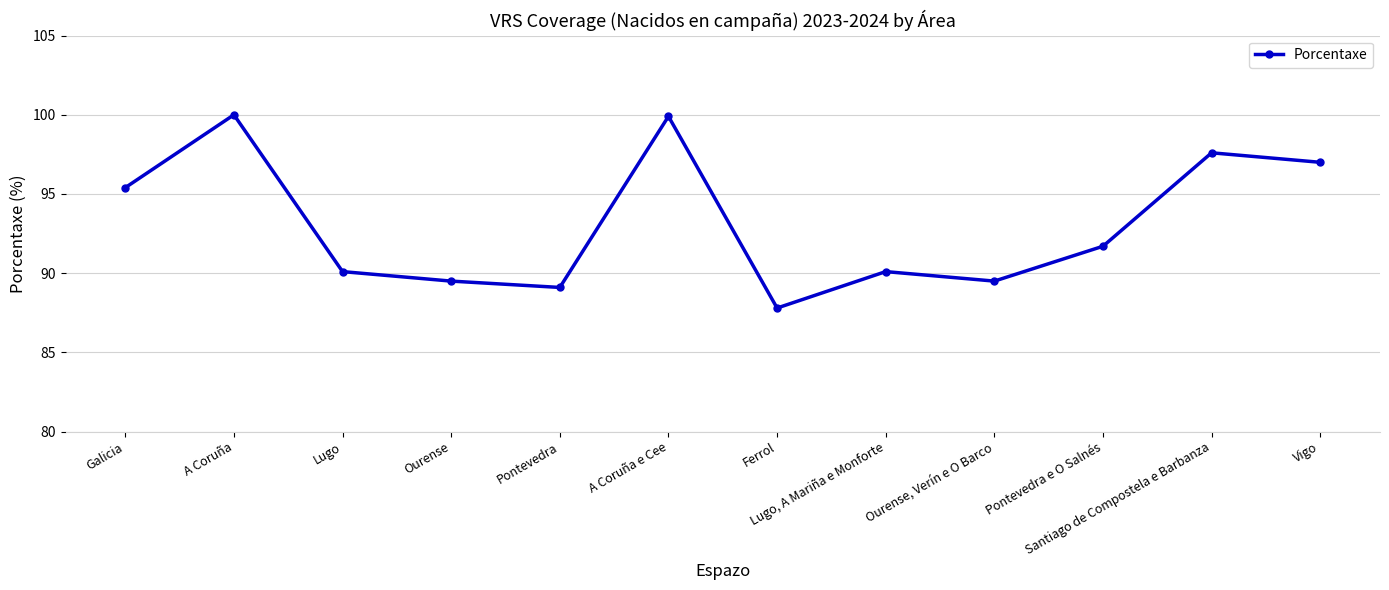

What is the difference between the second highest and second lowest values?

10.8